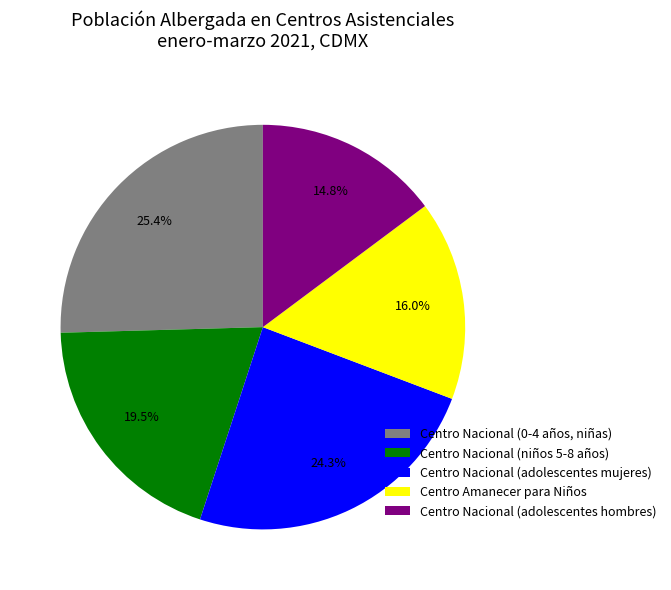

To the nearest percent, what is the difference between the Centro Amanecer para Niños and Centro Nacional (0-4 años, niñas) slice percentages?

9%